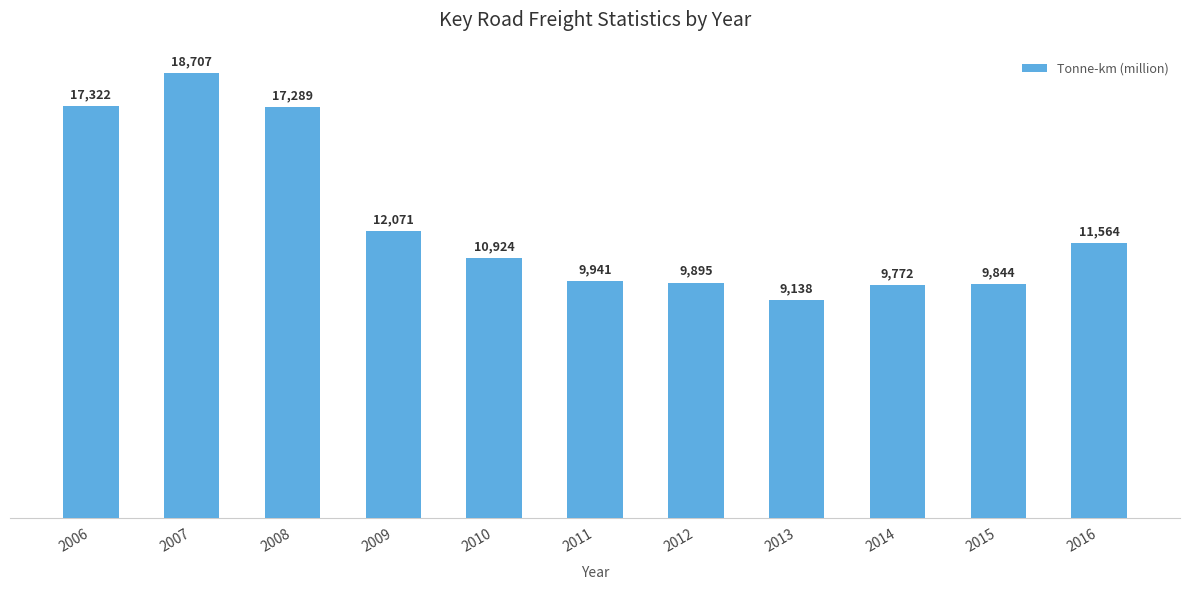

At which label is the value closest to 13922?

2009